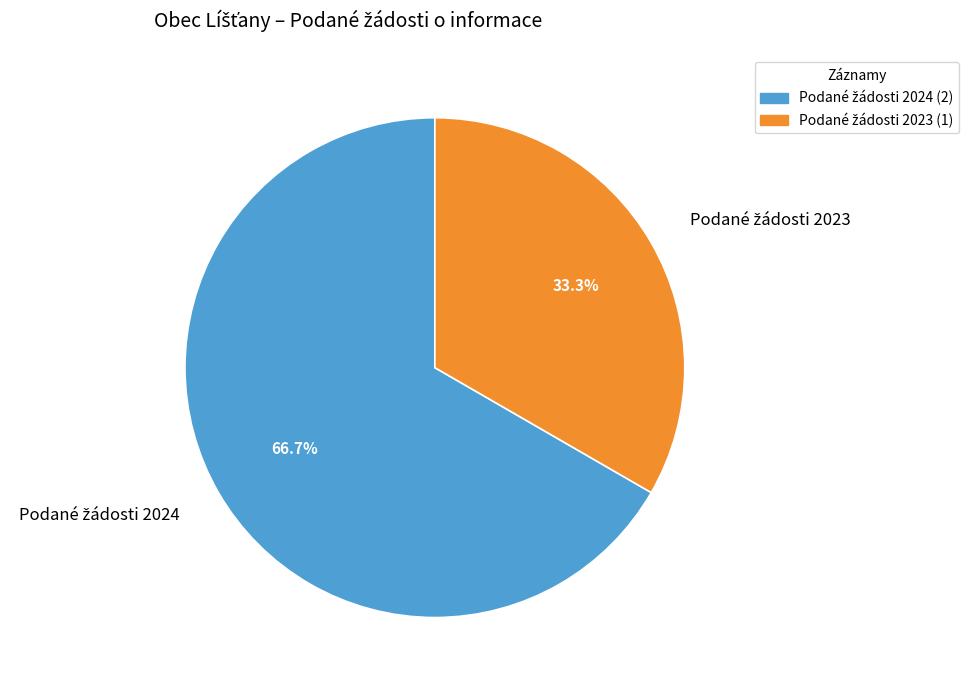

Is there any slice that represents more than half of the pie?

Yes